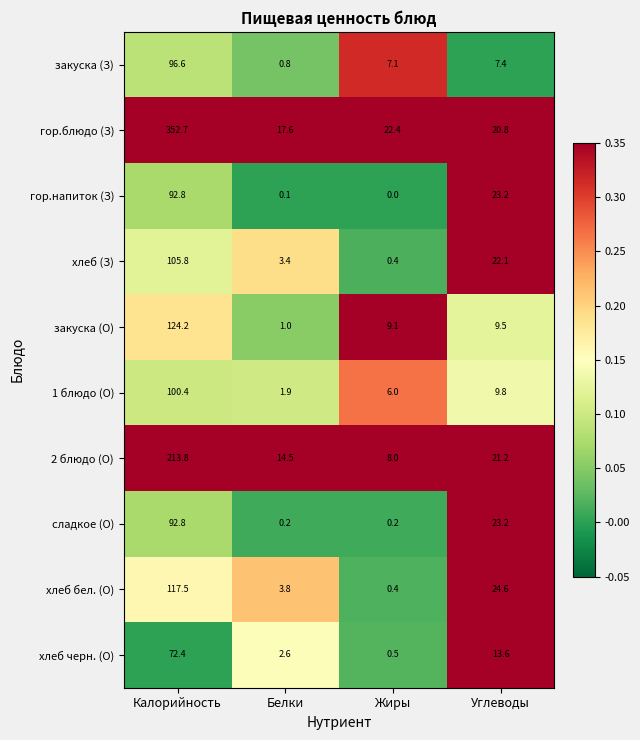

Where is 2 блюдо (О) nearest to the value 110?

Углеводы